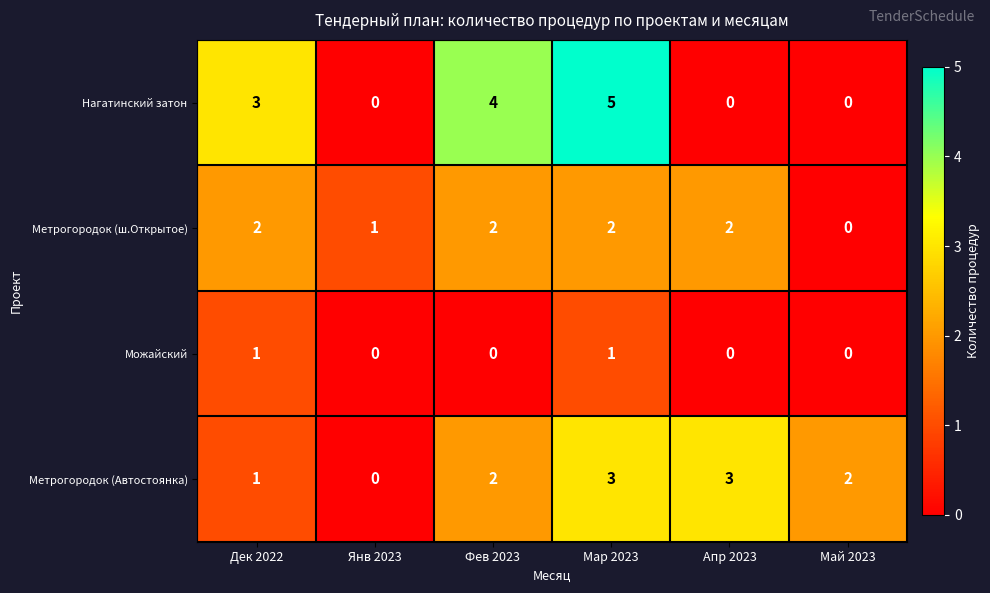

What is the difference between the highest and lowest values at Фев 2023?

4